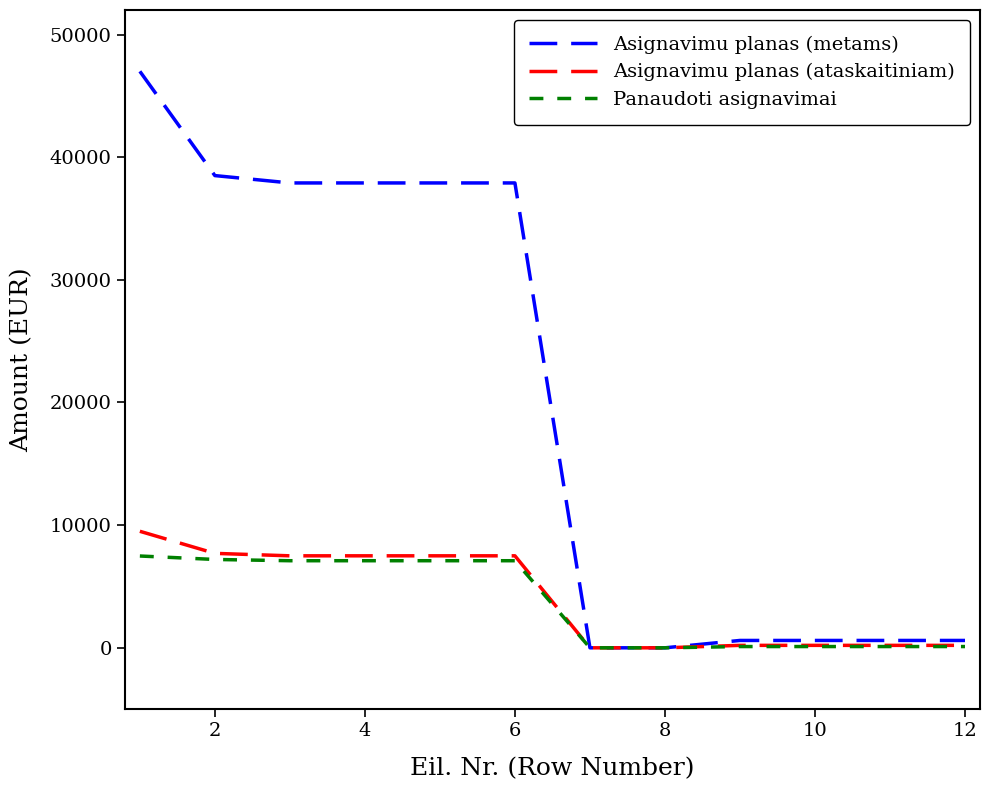

Which series has the widest spread of values?

Asignavimu planas (metams)